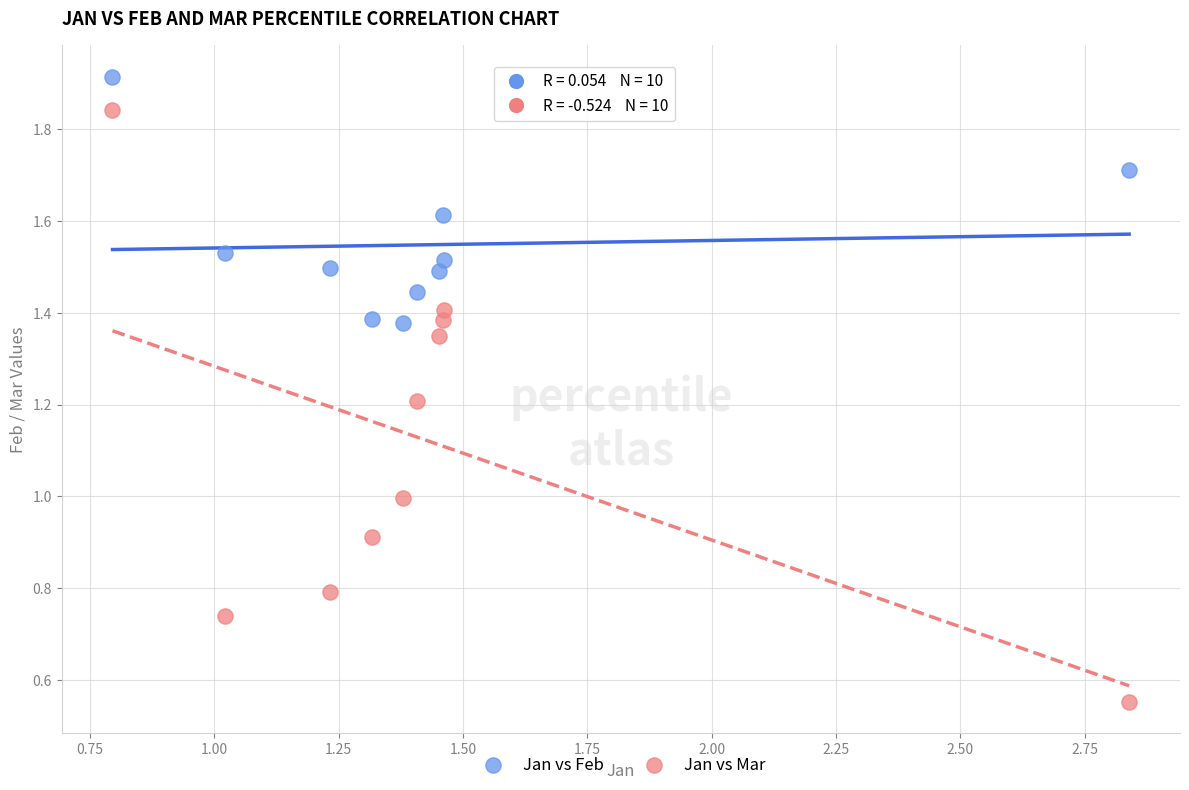

Which series contains the lowest Y value?

Jan vs Mar